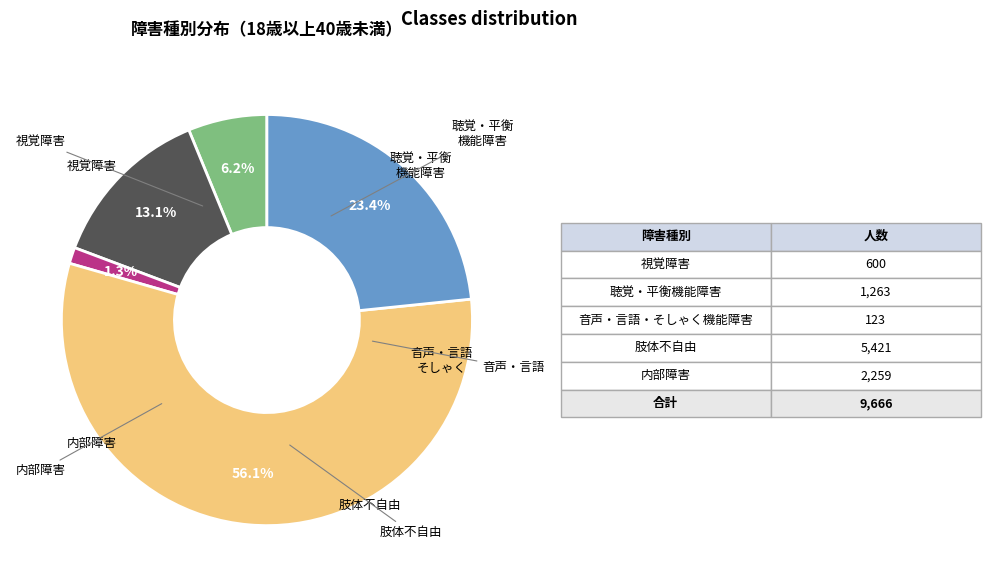

Is there a majority slice in this chart?

Yes